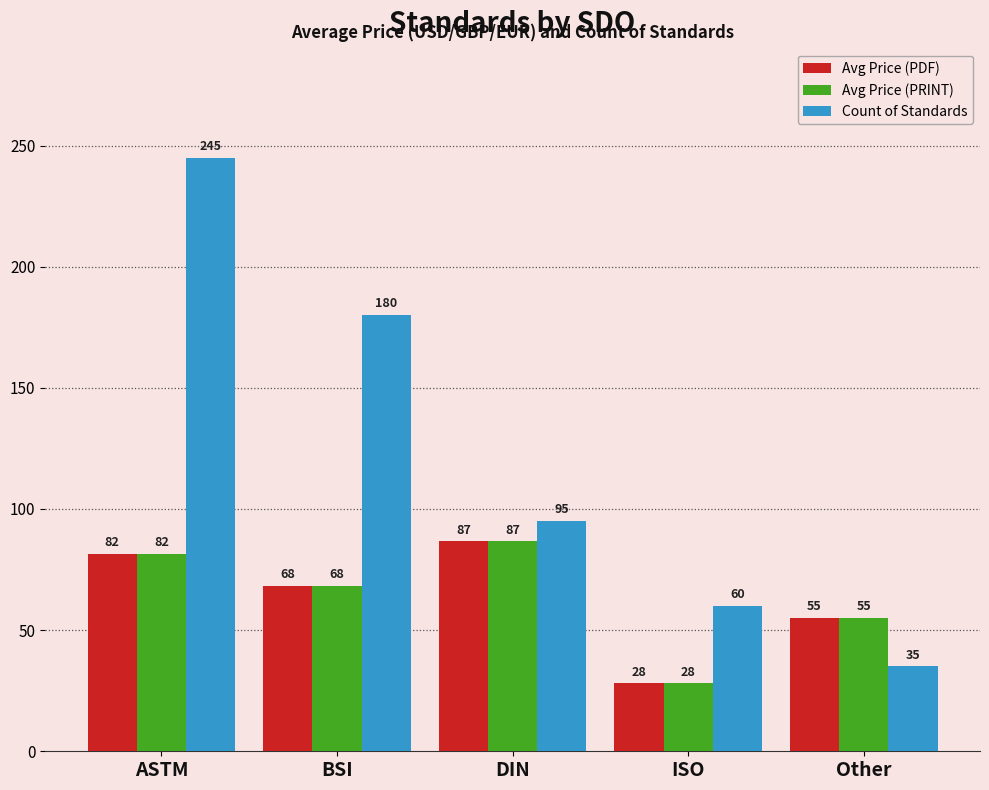

Count the number of categories in the chart.

5